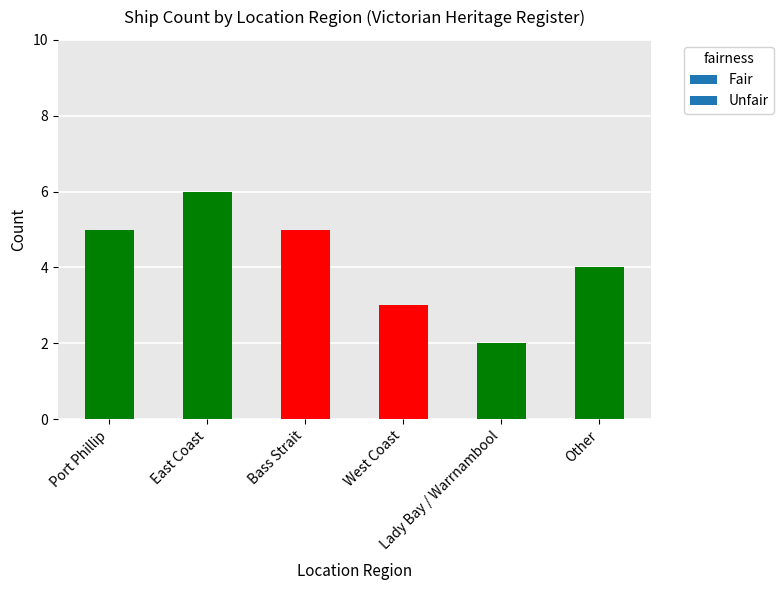

What is the label of the 4th bar from the left?

West Coast